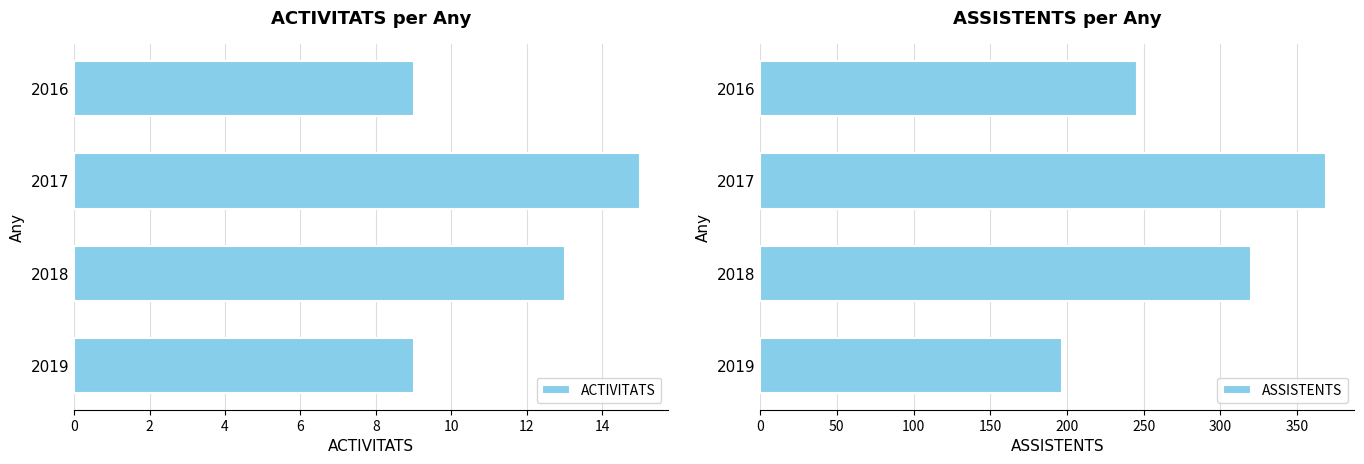

Which series has the largest range (max minus min)?

ASSISTENTS